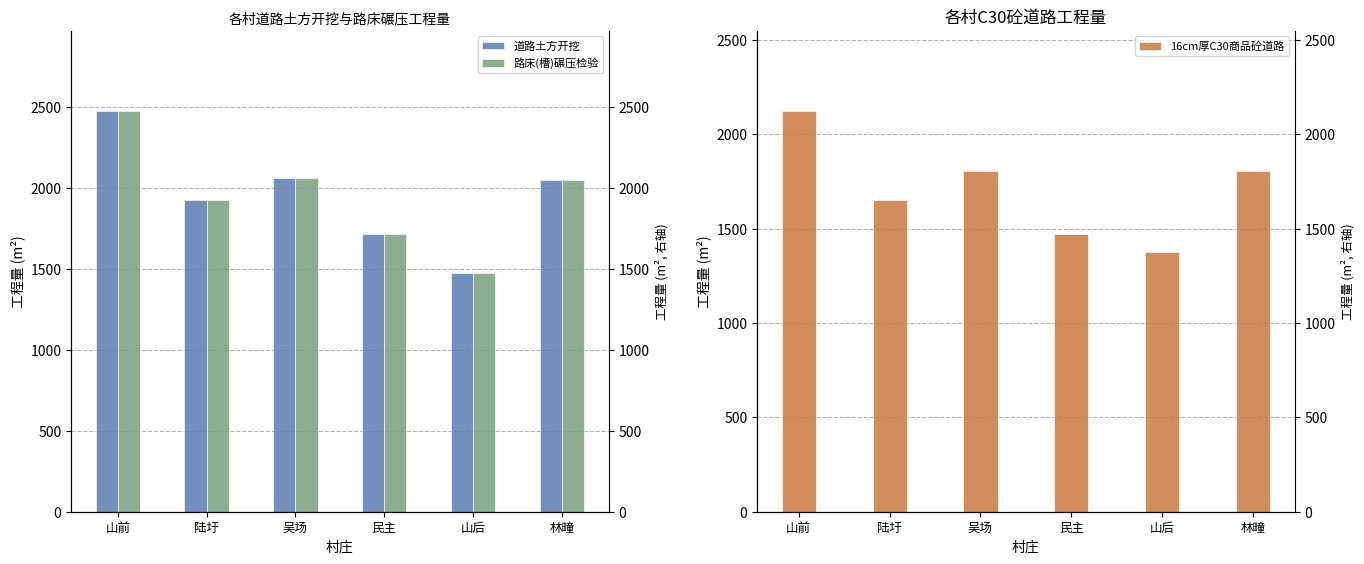

At which label does 路床(槽)碾压检验 first exceed 2054?

山前